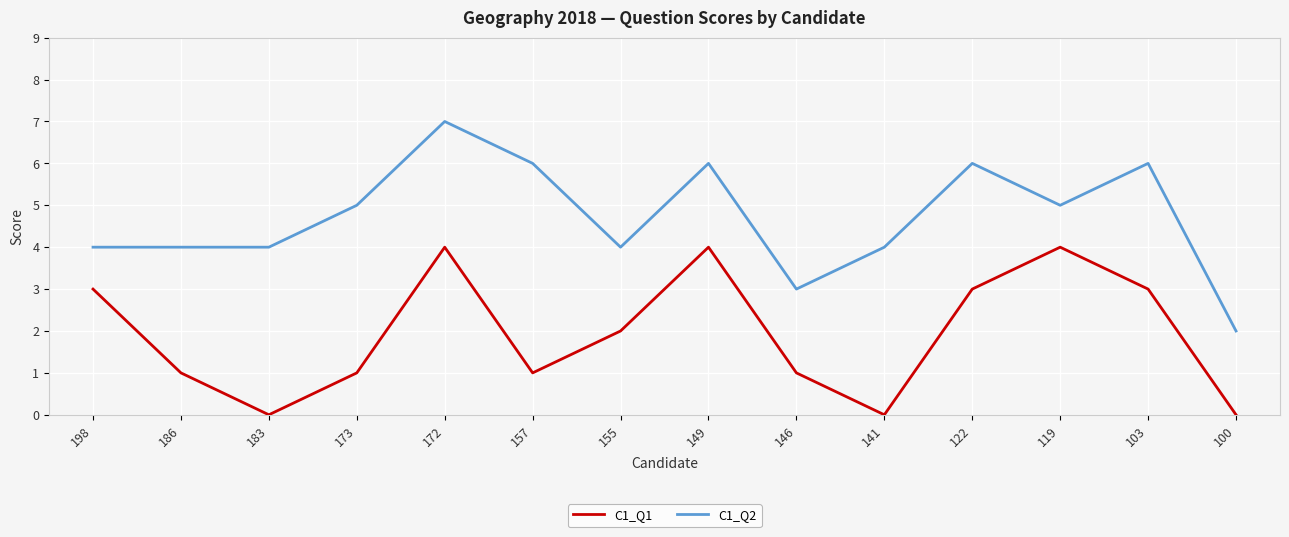

What is the difference between the C1_Q2 values at 122 and 155?

2